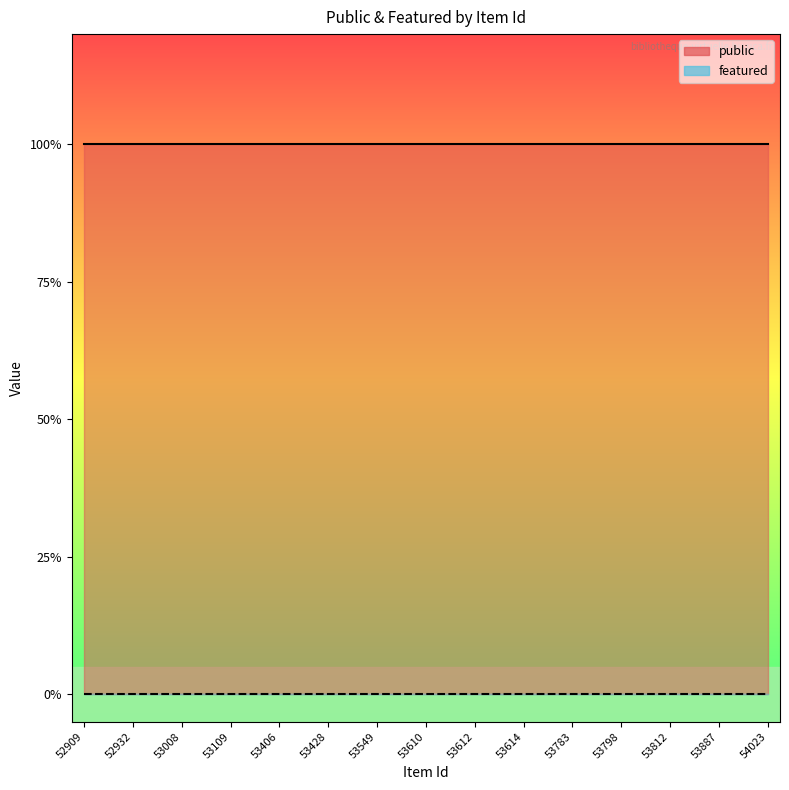

How many series are shown in this chart?

2